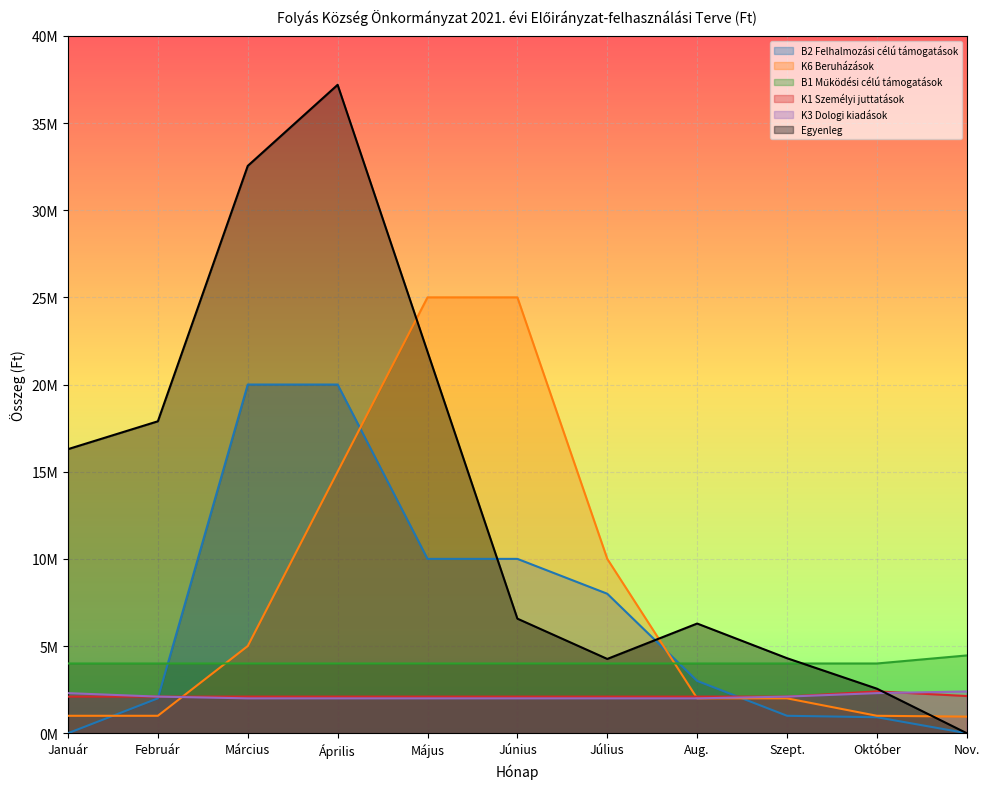

At which label is K1 Személyi juttatások closest to 2250000?

Nov.